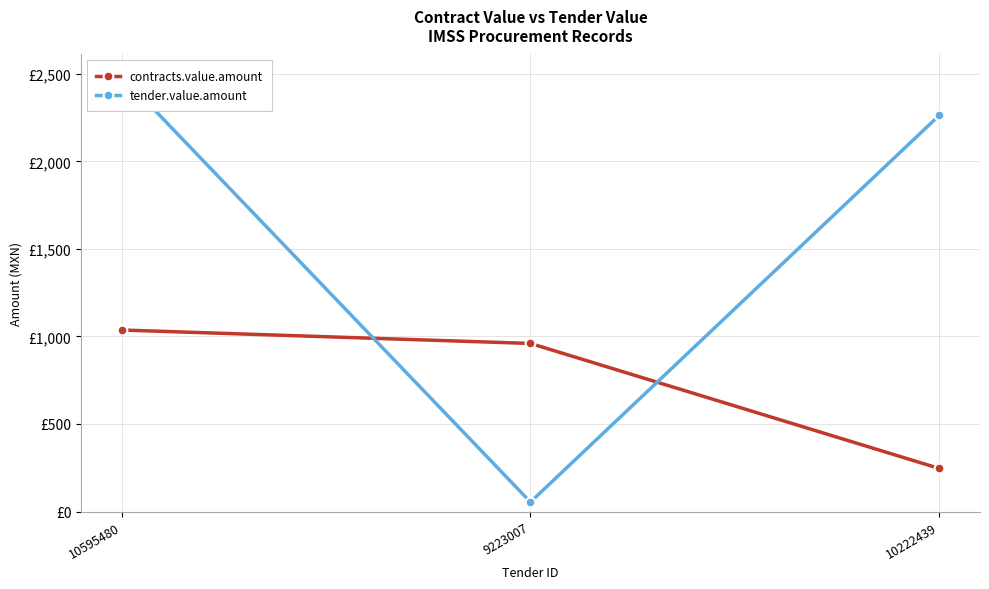

List the series in order of their overall mean, lowest first.

contracts.value.amount, tender.value.amount